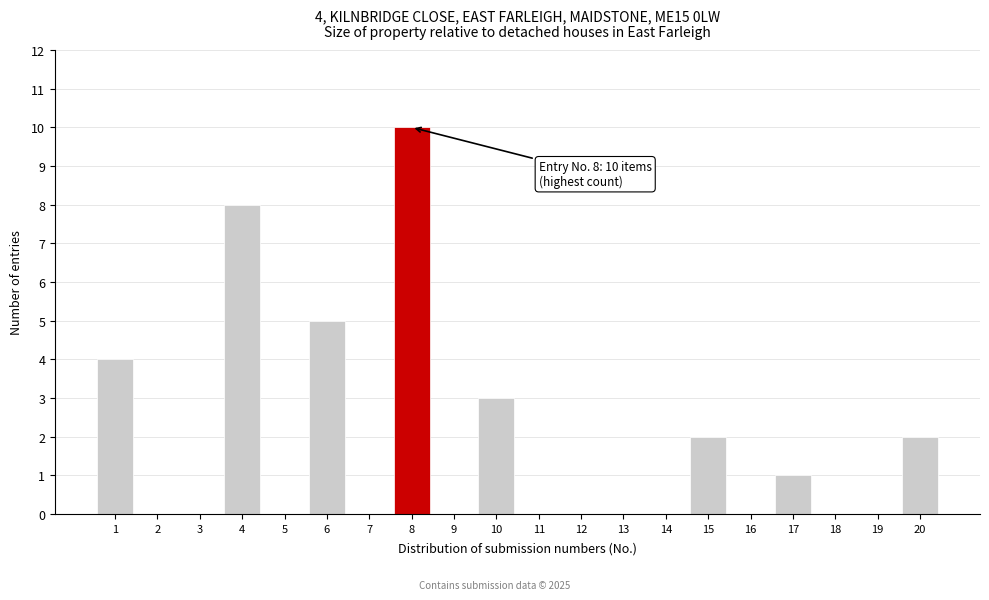

Reading right to left, extract all data points from this chart.

20=2	19=0	18=0	17=1	16=0	15=2	14=0	13=0	12=0	11=0	10=3	9=0	8=10	7=0	6=5	5=0	4=8	3=0	2=0	1=4